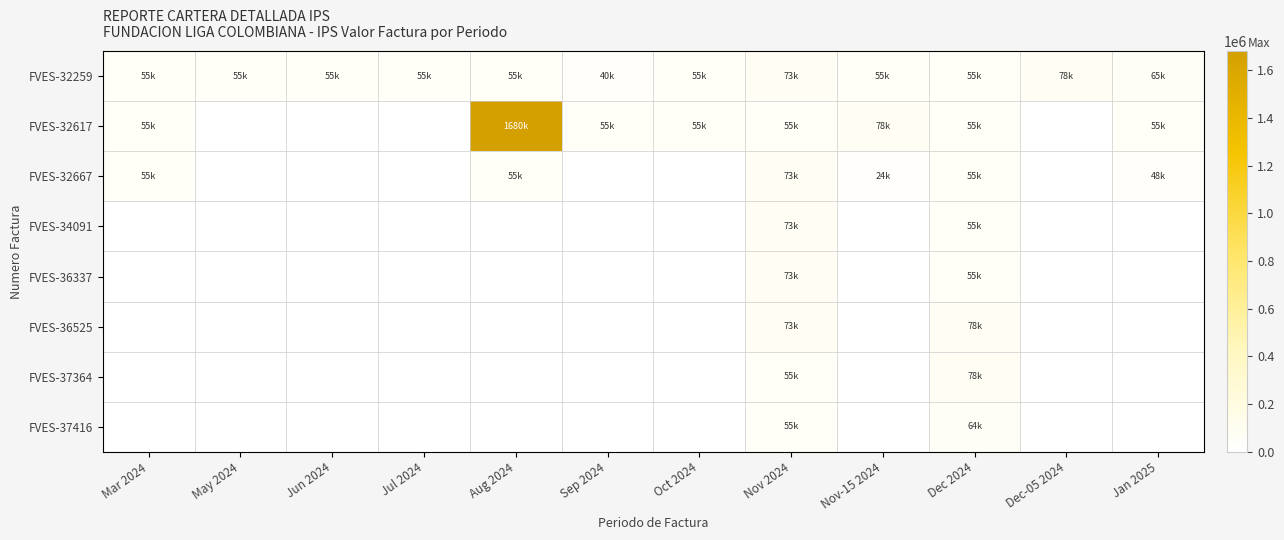

Which label corresponds to the smallest value in the chart?

May 2024